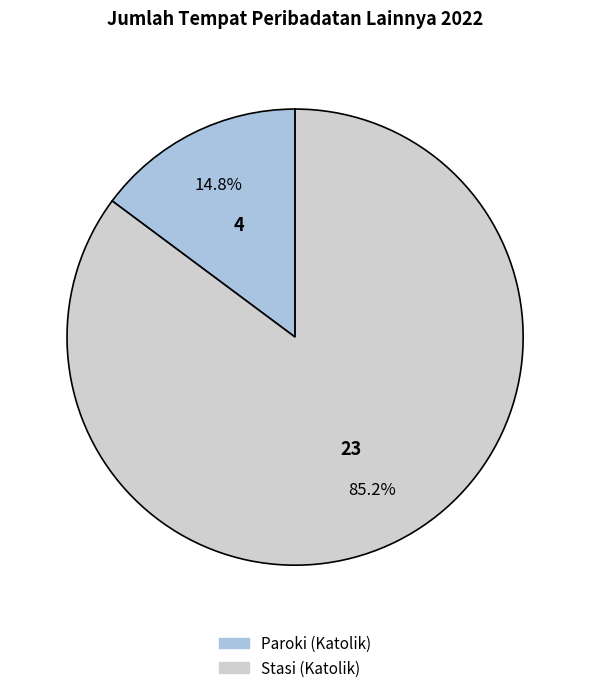

How many segments does this pie chart have?

2